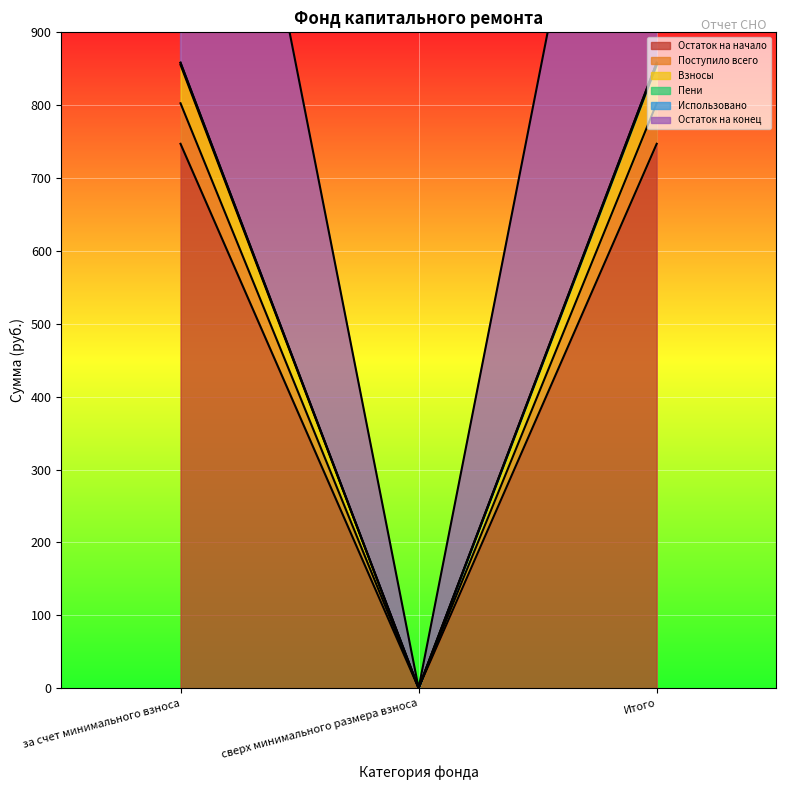

How many data points in Поступило всего are above 802?

2